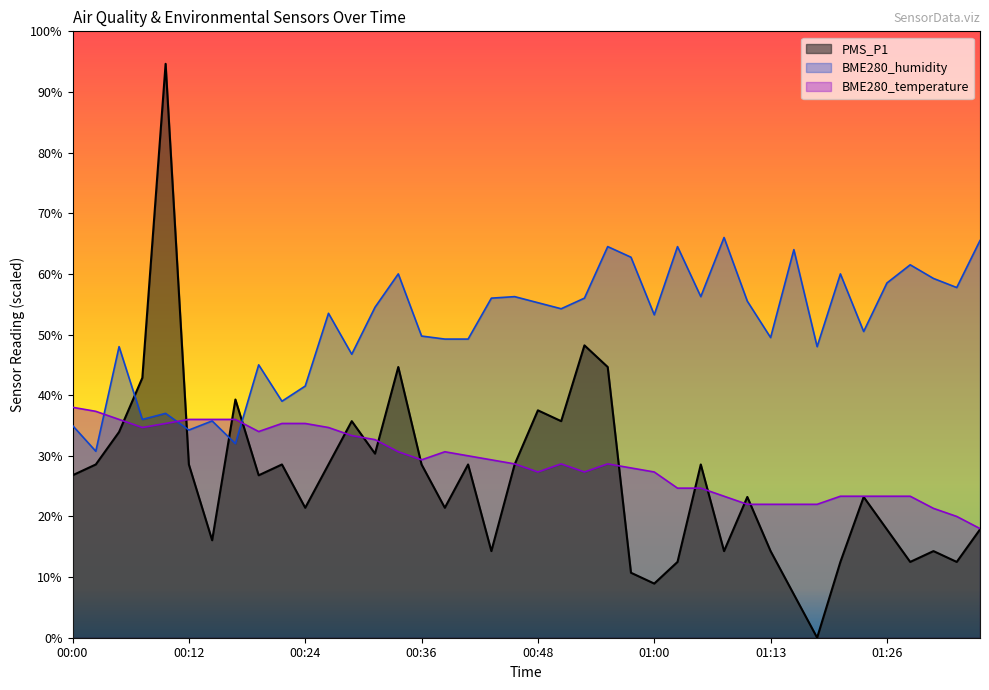

What is the difference between the BME280_temperature values at 01:36 and 00:04?

18.0